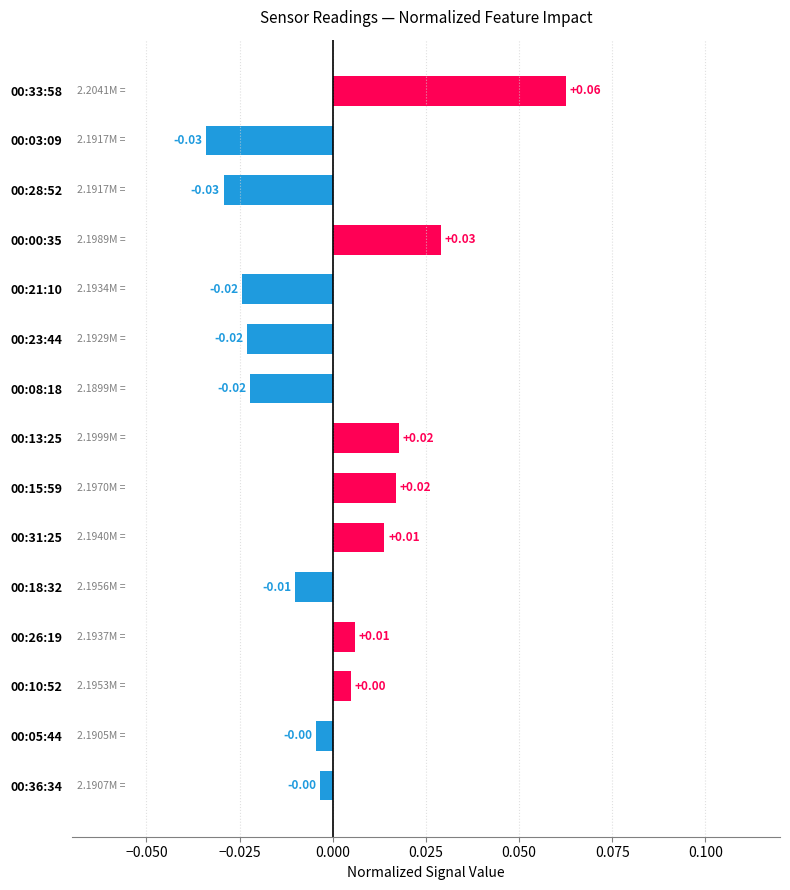

Between 00:05:44 and 00:13:25, which is larger?

00:13:25